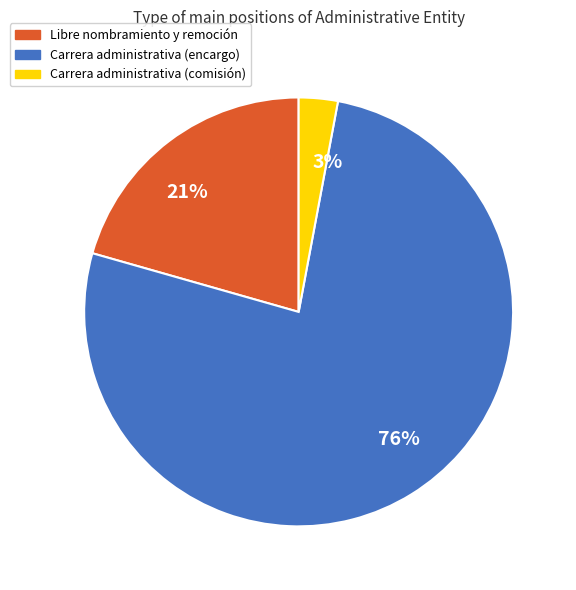

To the nearest percent, what is the difference between the 3% and 21% slice percentages?

18%